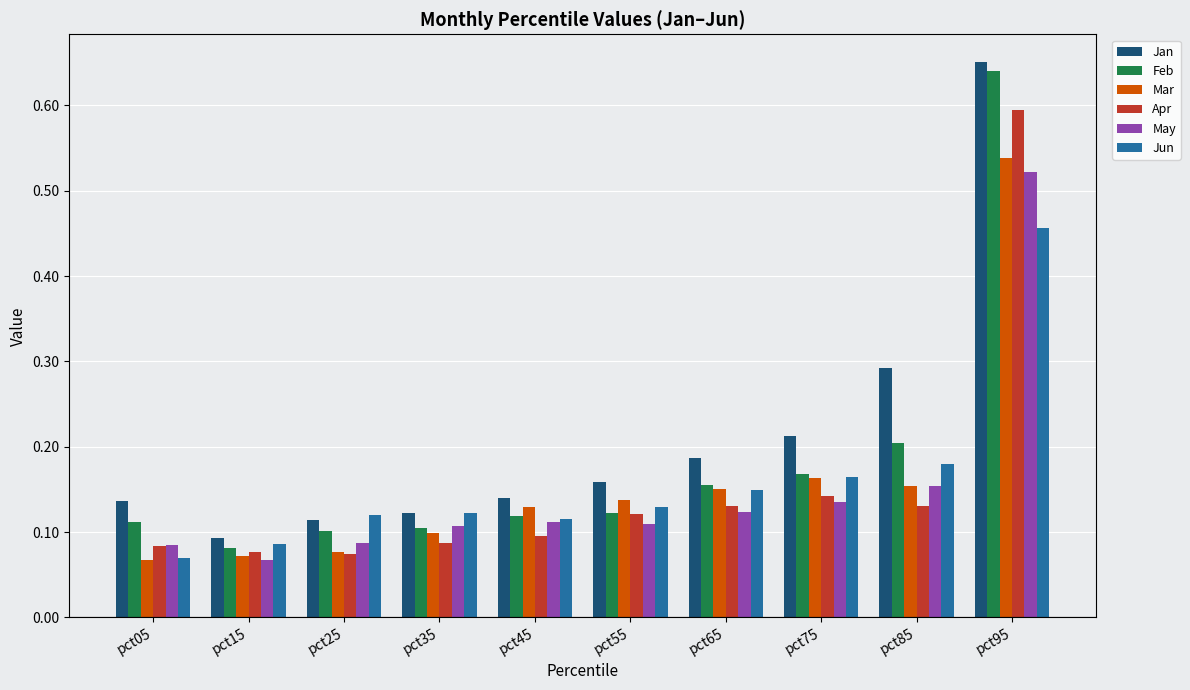

At which category is the sum across all series the highest?

pct95